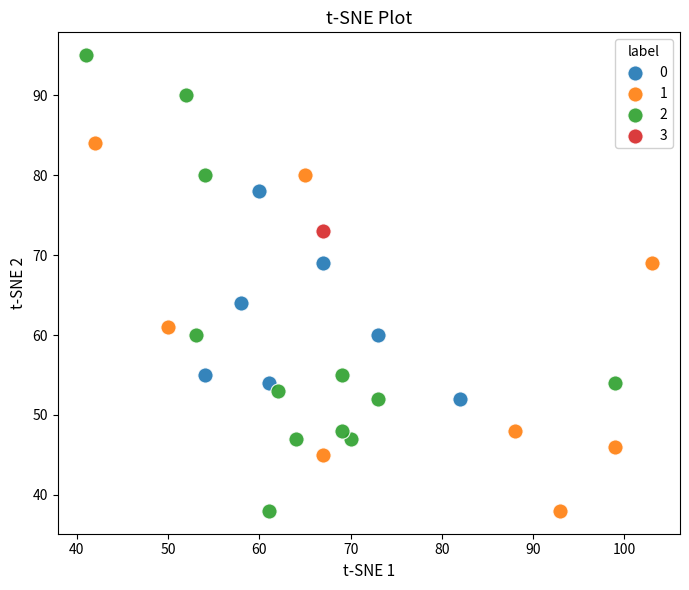

Which series contains the highest Y value?

2